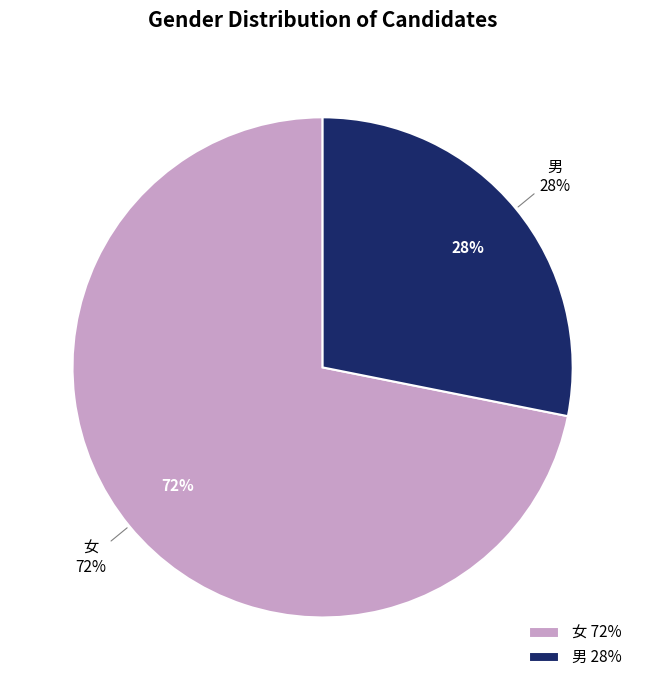

Which has a higher value, 女 or 男?

女